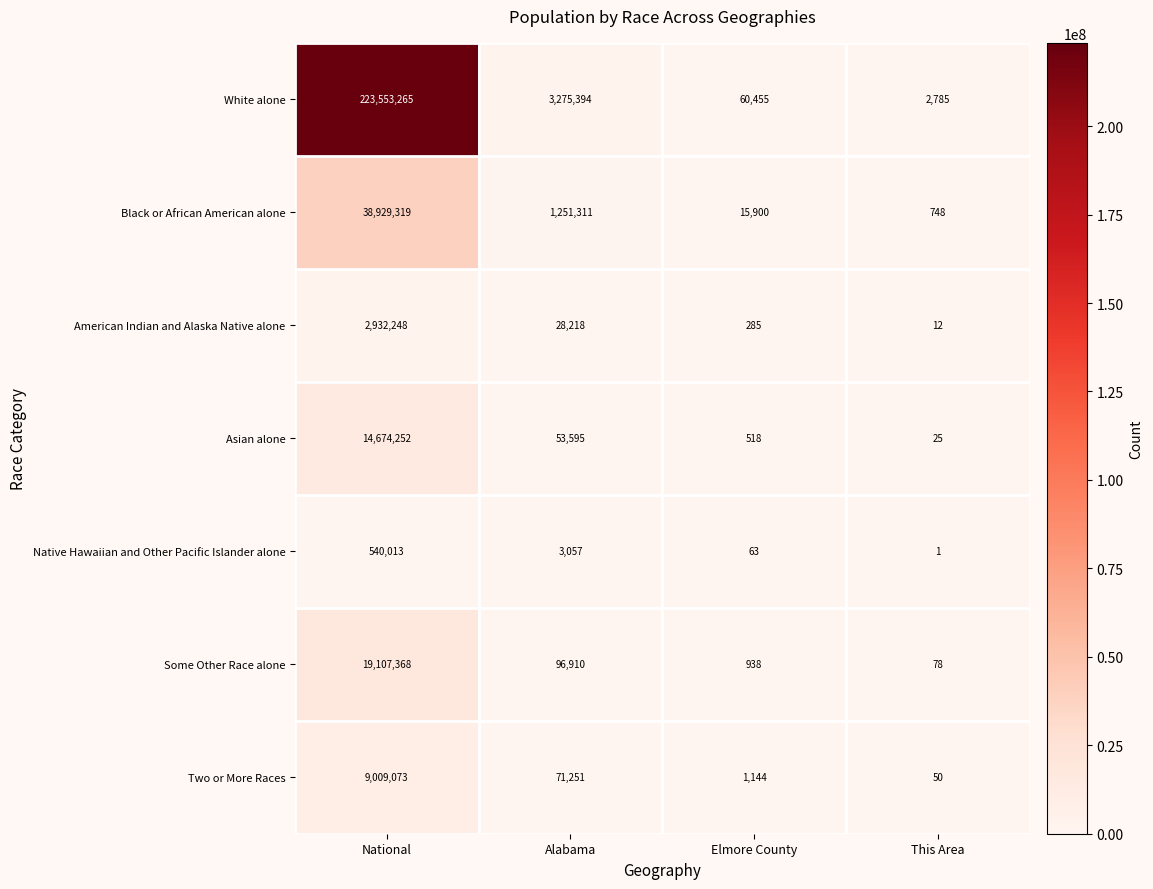

How many series are shown in this chart?

7